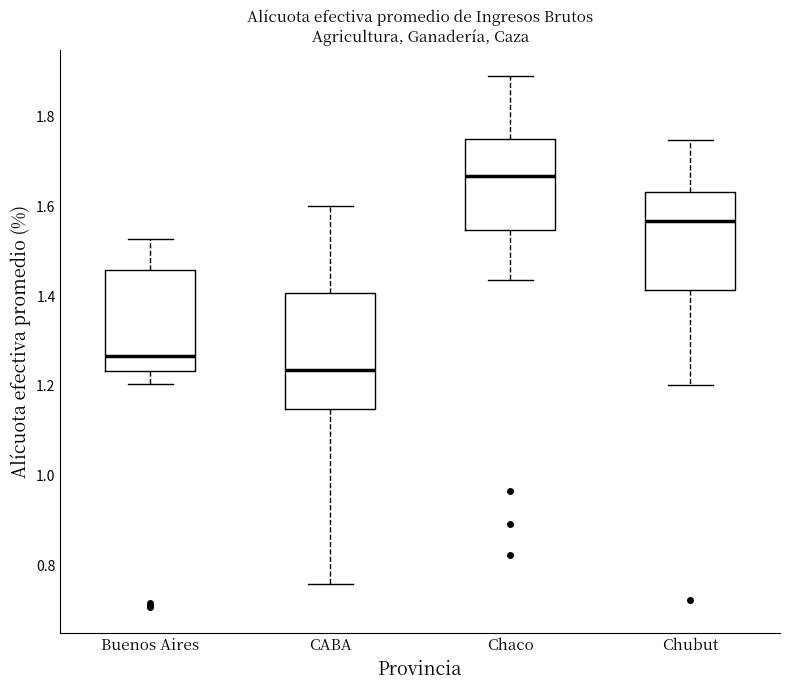

Reading left to right, read every box against the y-axis: the position of its median line, the range the box covers, and the ends of its whiskers. The values are not printed on the chart, so give them approximately, as read against the axis.

Buenos Aires: median 1.26, box 1.24 to 1.46, whiskers 1.20 to 1.52
CABA: median 1.24, box 1.14 to 1.40, whiskers 0.76 to 1.60
Chaco: median 1.66, box 1.54 to 1.76, whiskers 1.44 to 1.90
Chubut: median 1.56, box 1.42 to 1.64, whiskers 1.20 to 1.74